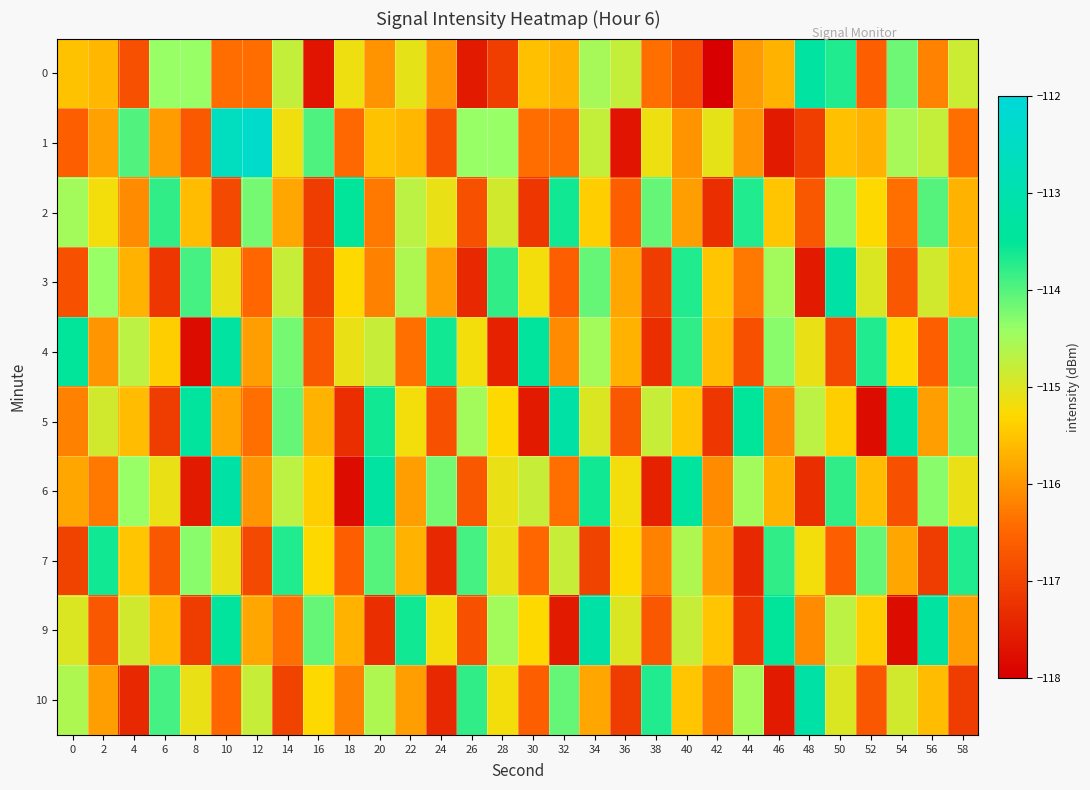

Which series has the largest range (max minus min)?

1